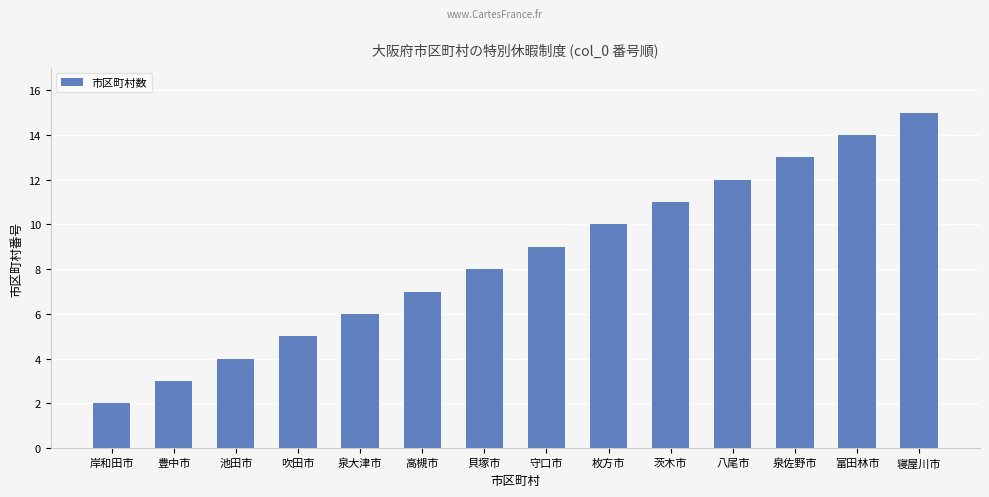

How many bars are there in total?

14